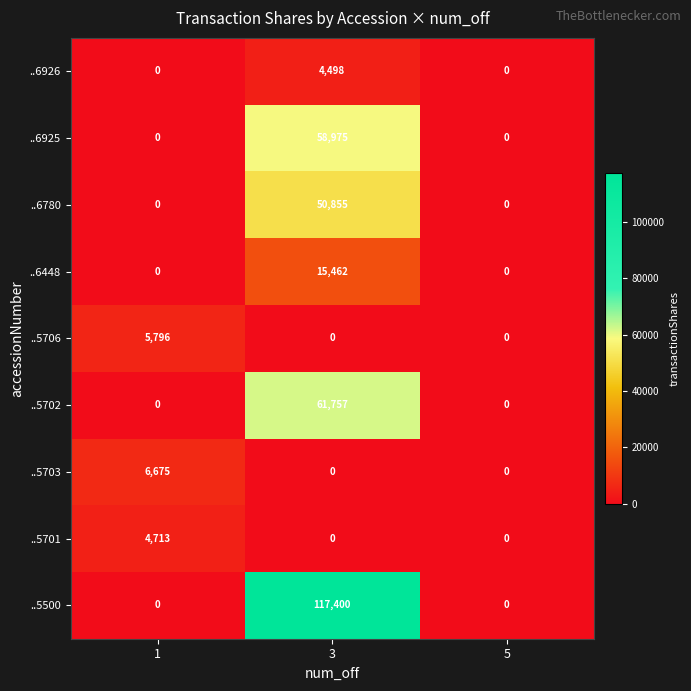

How many distinct data groups are displayed?

9